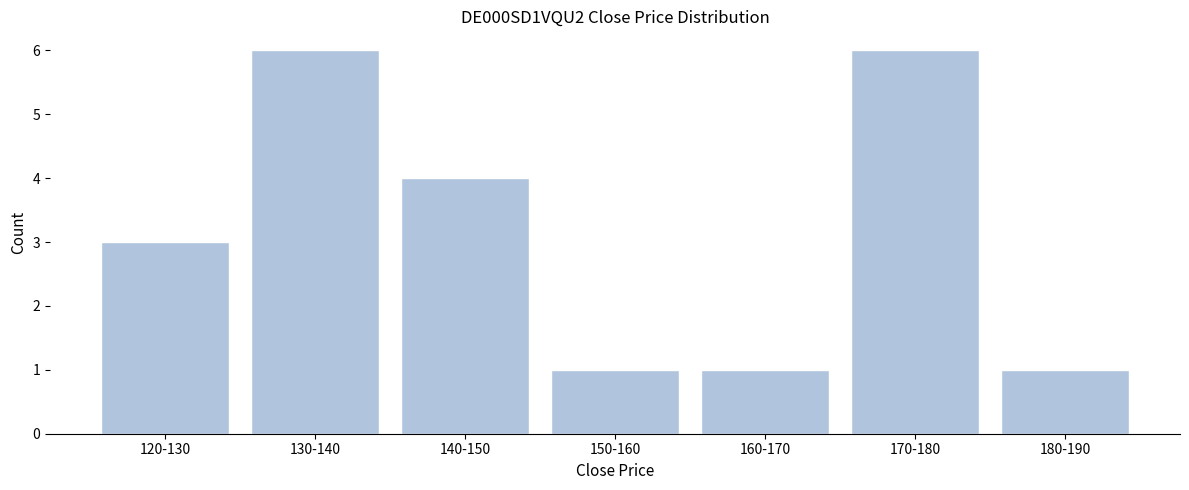

Reading left to right, what are all the values shown in this chart?

3	6	4	1	1	6	1